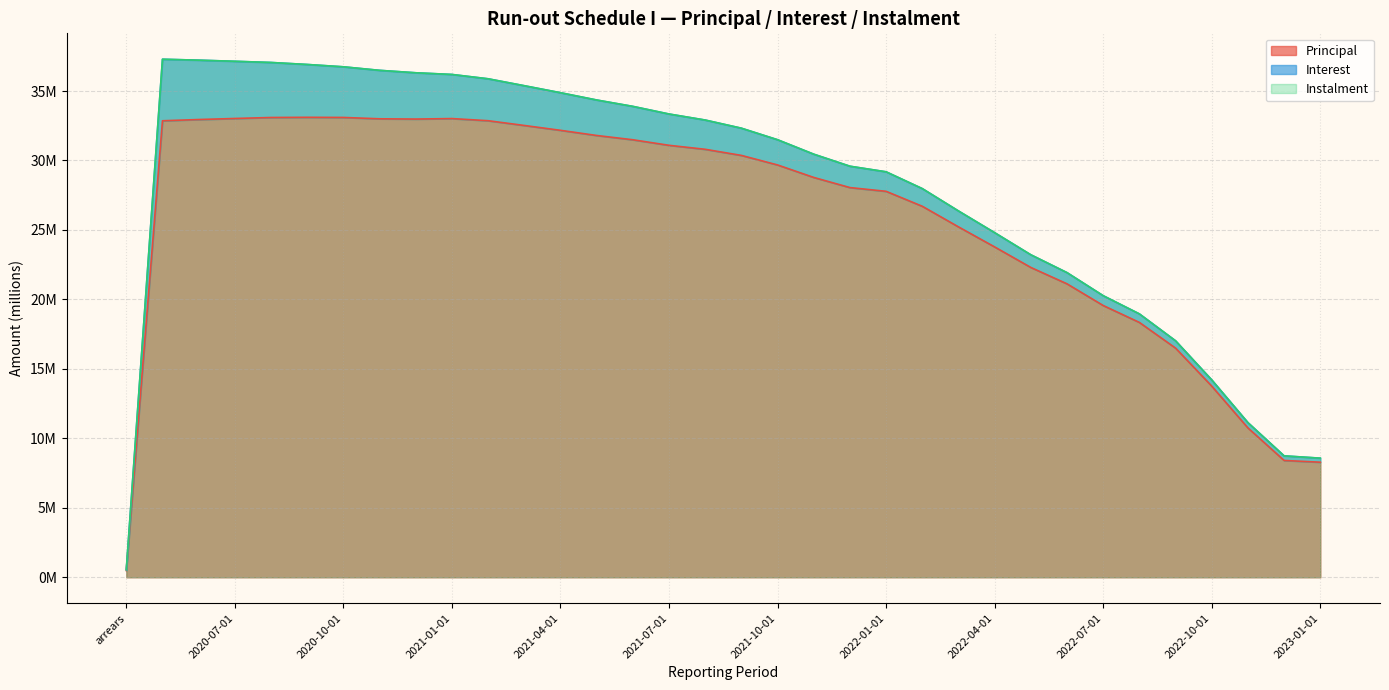

How many data points in Instalment are less than 32?

17